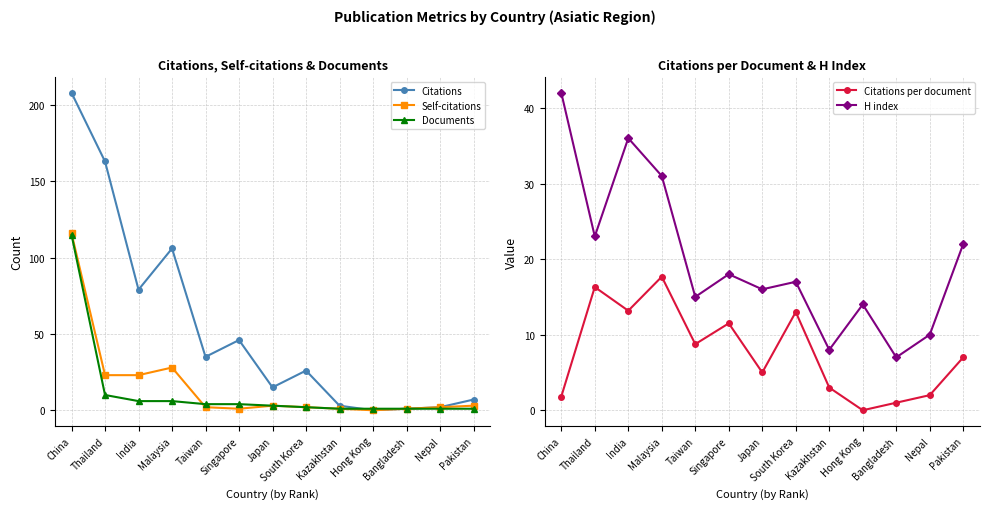

Reading left to right, what are all the values shown in this chart?

Citations: China=208.0	Thailand=163.0	India=79.0	Malaysia=106.0	Taiwan=35.0	Singapore=46.0	Japan=15.0	South Korea=26.0	Kazakhstan=3.0	Hong Kong=0.0	Bangladesh=1.0	Nepal=2.0	Pakistan=7.0
Self-citations: China=116.0	Thailand=23.0	India=23.0	Malaysia=28.0	Taiwan=2.0	Singapore=1.0	Japan=3.0	South Korea=2.0	Kazakhstan=1.0	Hong Kong=0.0	Bangladesh=1.0	Nepal=2.0	Pakistan=3.0
Documents: China=115.0	Thailand=10.0	India=6.0	Malaysia=6.0	Taiwan=4.0	Singapore=4.0	Japan=3.0	South Korea=2.0	Kazakhstan=1.0	Hong Kong=1.0	Bangladesh=1.0	Nepal=1.0	Pakistan=1.0
Citations per document: China=1.8	Thailand=16.3	India=13.2	Malaysia=17.7	Taiwan=8.8	Singapore=11.5	Japan=5.0	South Korea=13.0	Kazakhstan=3.0	Hong Kong=0.0	Bangladesh=1.0	Nepal=2.0	Pakistan=7.0
H index: China=42.0	Thailand=23.0	India=36.0	Malaysia=31.0	Taiwan=15.0	Singapore=18.0	Japan=16.0	South Korea=17.0	Kazakhstan=8.0	Hong Kong=14.0	Bangladesh=7.0	Nepal=10.0	Pakistan=22.0